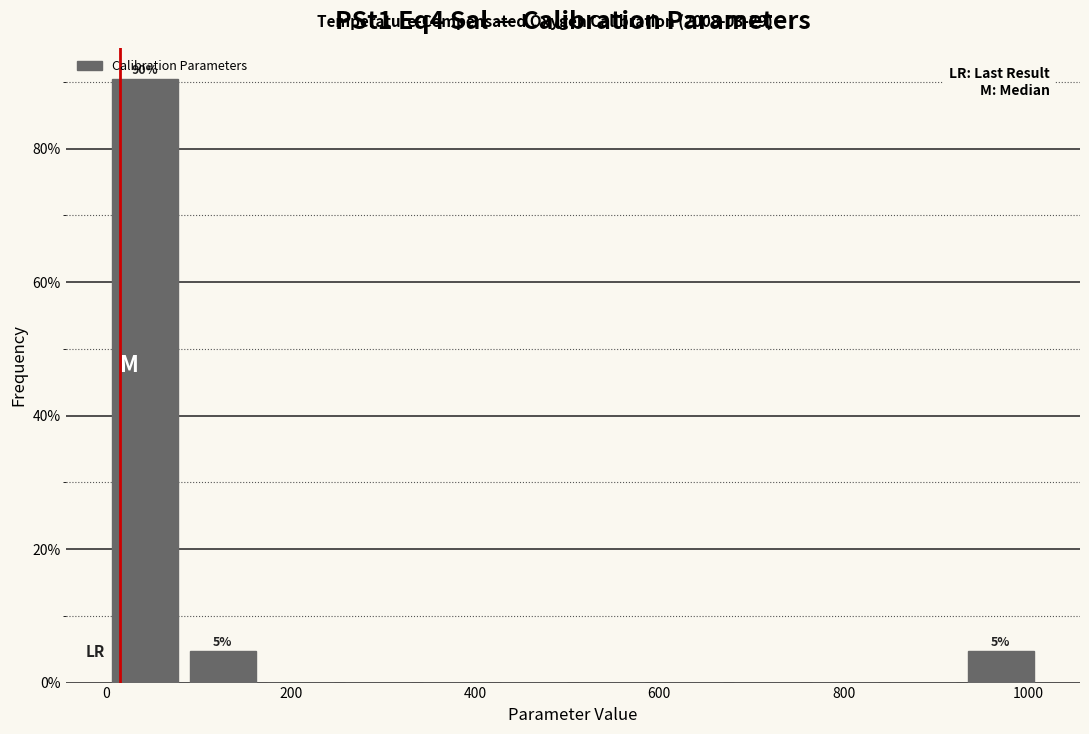

Over which range of the x-axis is the bar tallest?

0 to 80